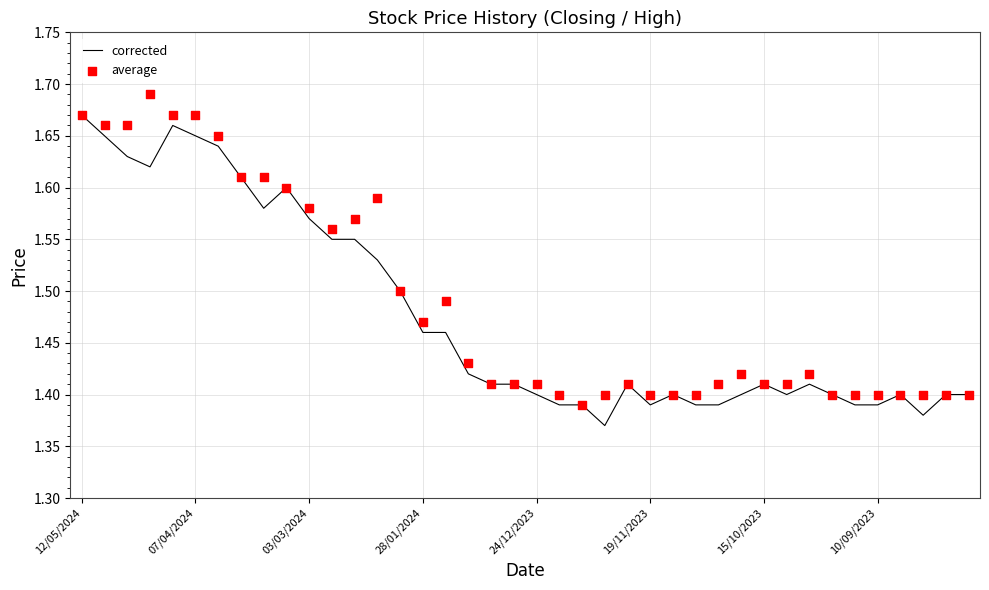

What is the total value across all series at 29?

2.8